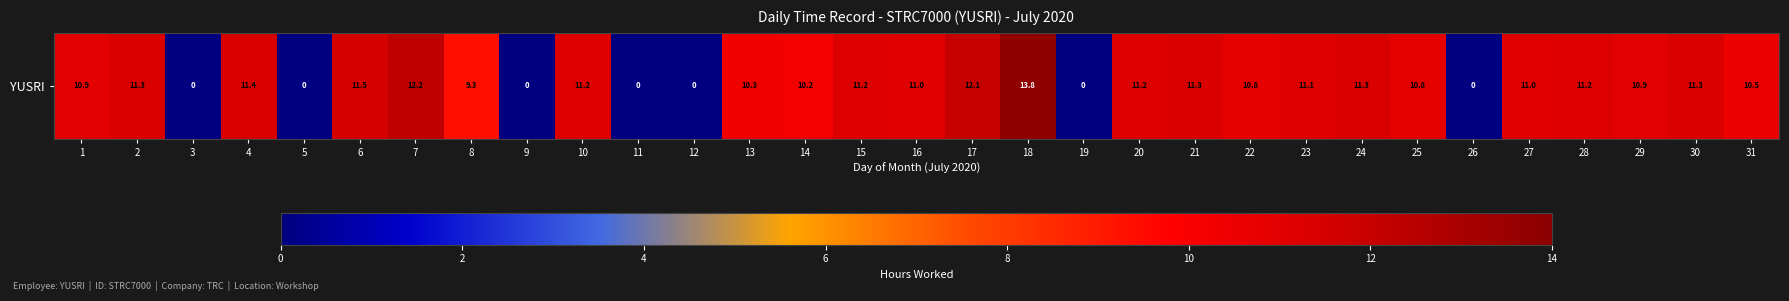

What is the difference between the maximum and minimum values?

13.8